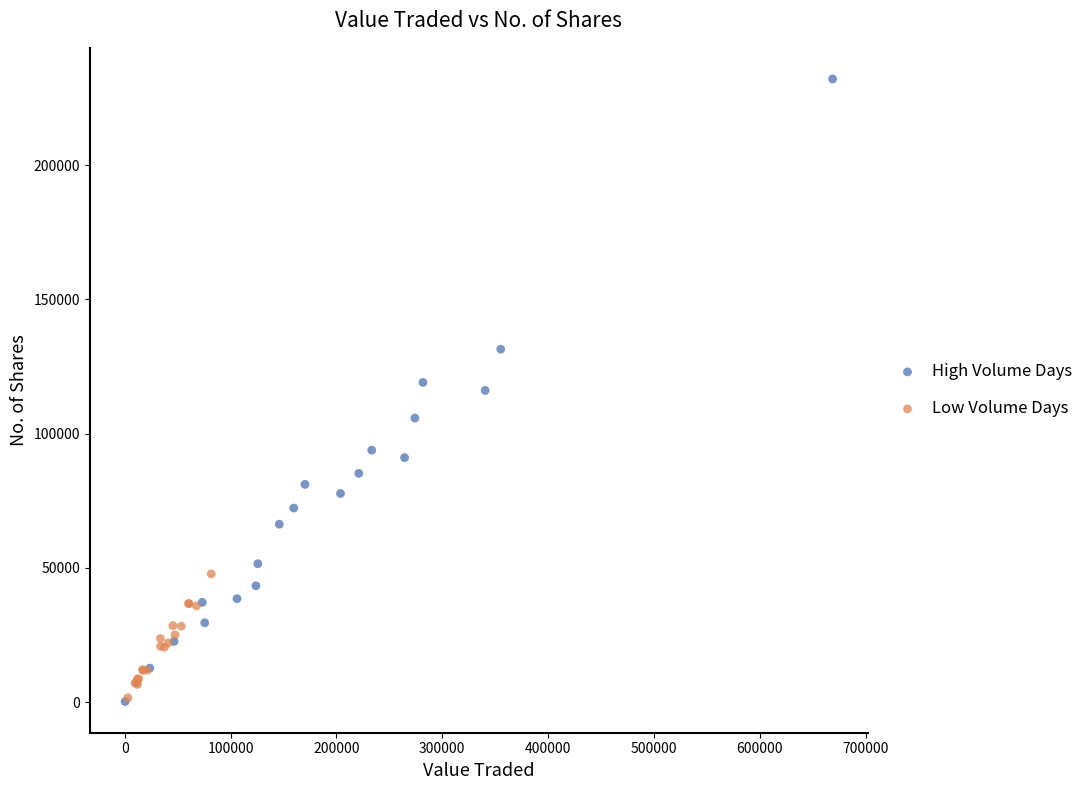

Which series reaches the maximum Y coordinate?

High Volume Days